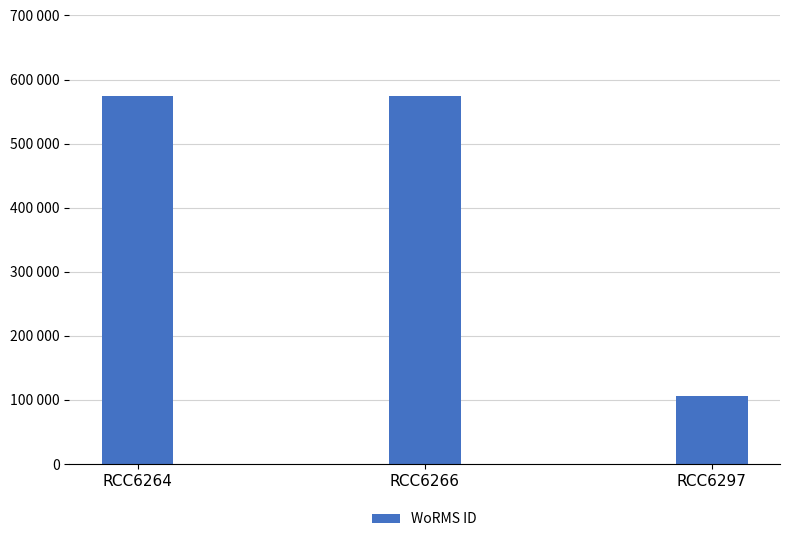

Are the bars horizontal?

No